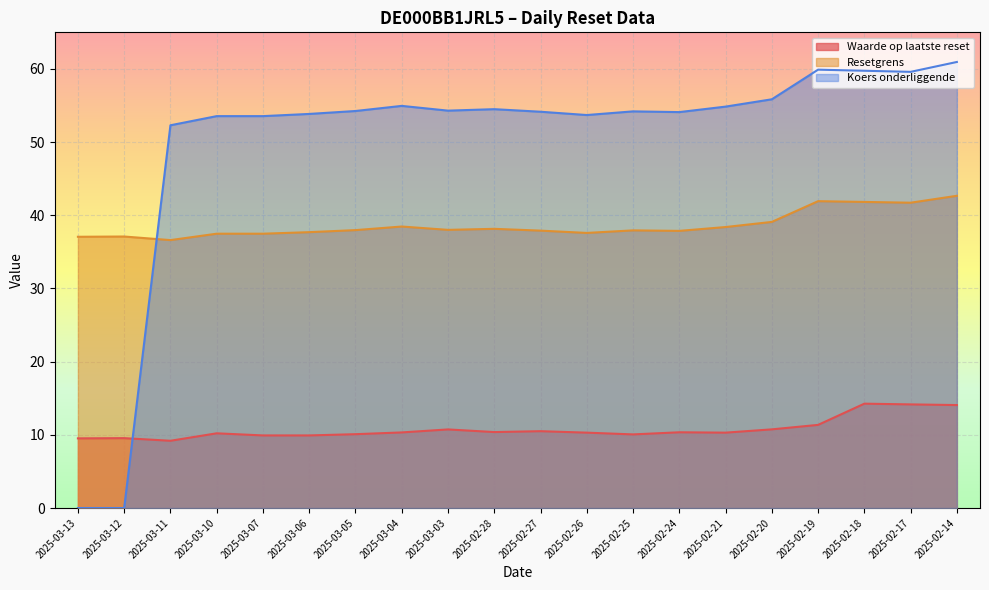

Where is the first local maximum for Koers onderliggende?

2025-03-04